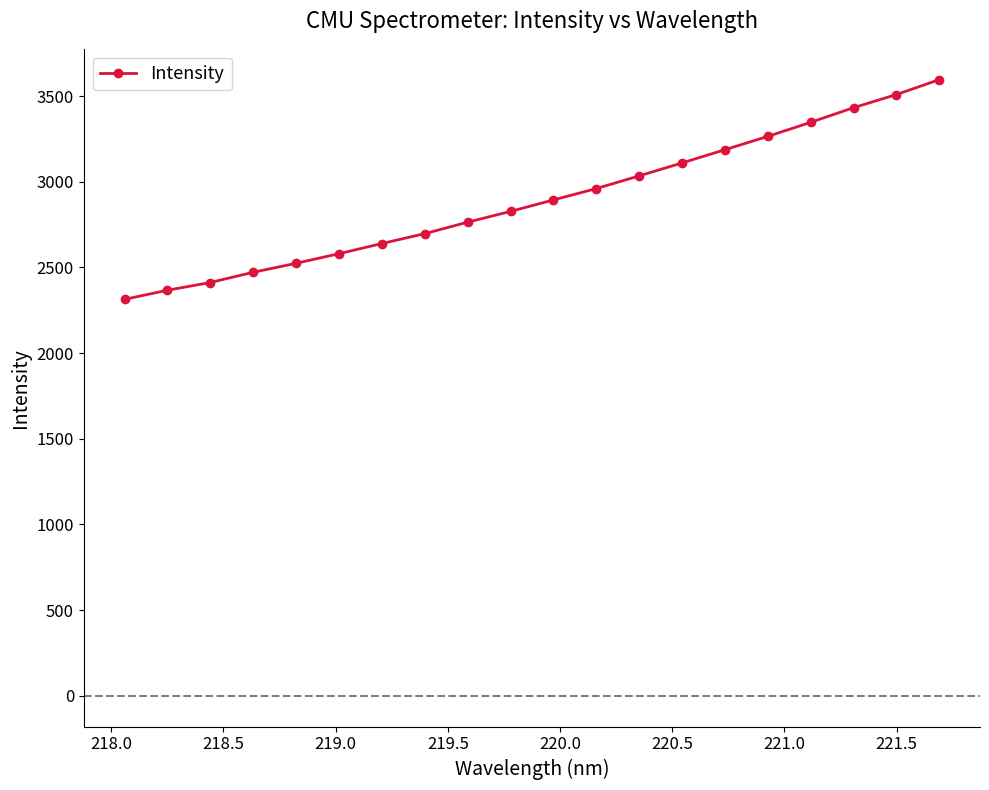

What is the value of the 1st point from the left?

2313.9